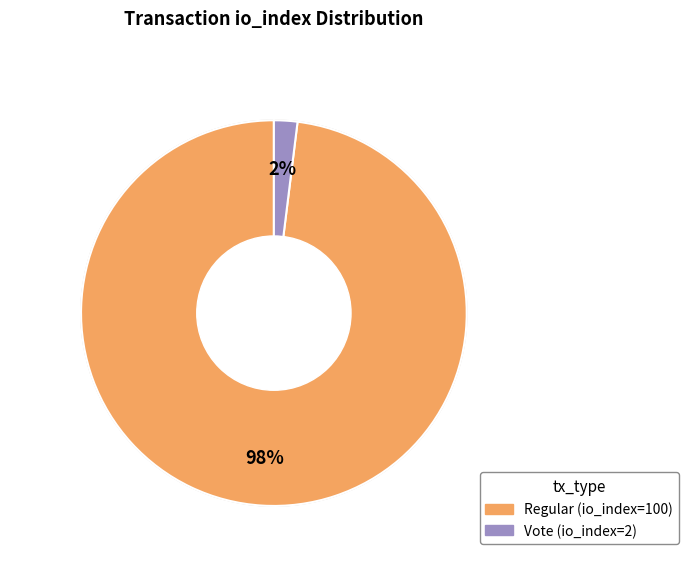

What percentage is the io_index=100 (Regular) slice, to the nearest percent?

98%